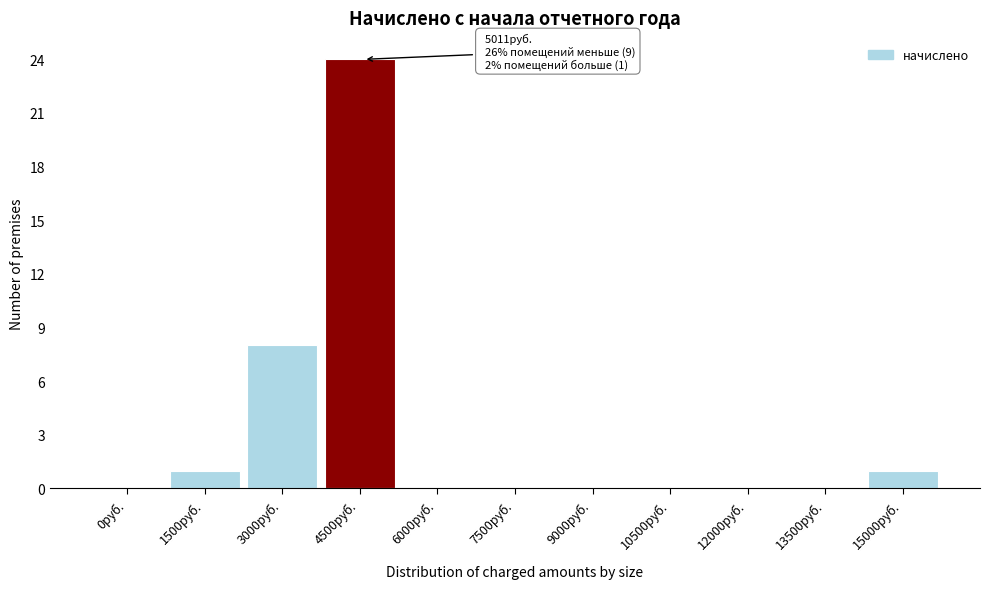

Reading right to left, list all the values displayed in this chart.

15000руб.=1	13500руб.=0	12000руб.=0	10500руб.=0	9000руб.=0	7500руб.=0	6000руб.=0	4500руб.=24	3000руб.=8	1500руб.=1	0руб.=0